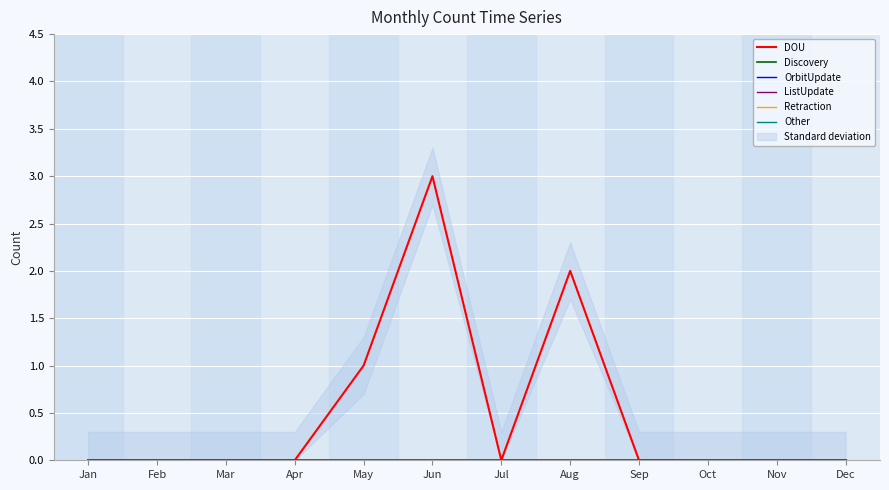

How many series are shown in this chart?

6